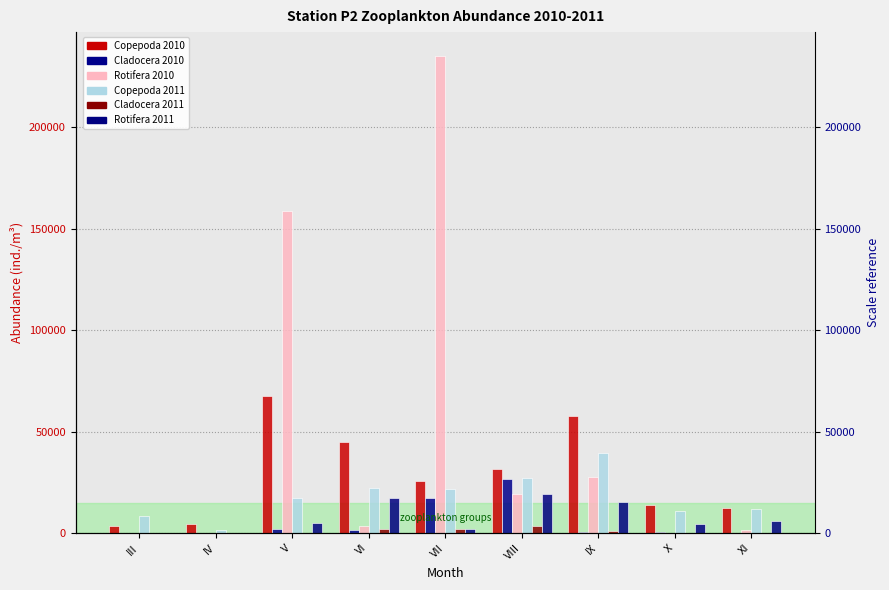

What is the total value across all series at IV?

6241.4